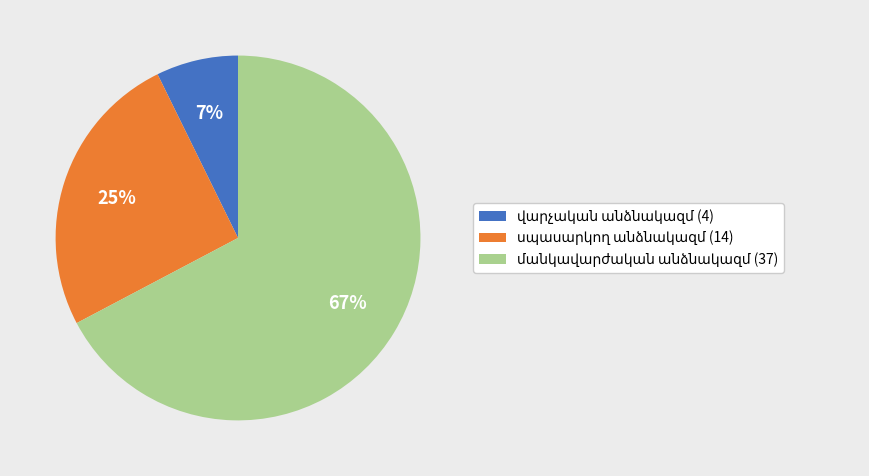

To the nearest percent, what is the average slice percentage?

33%